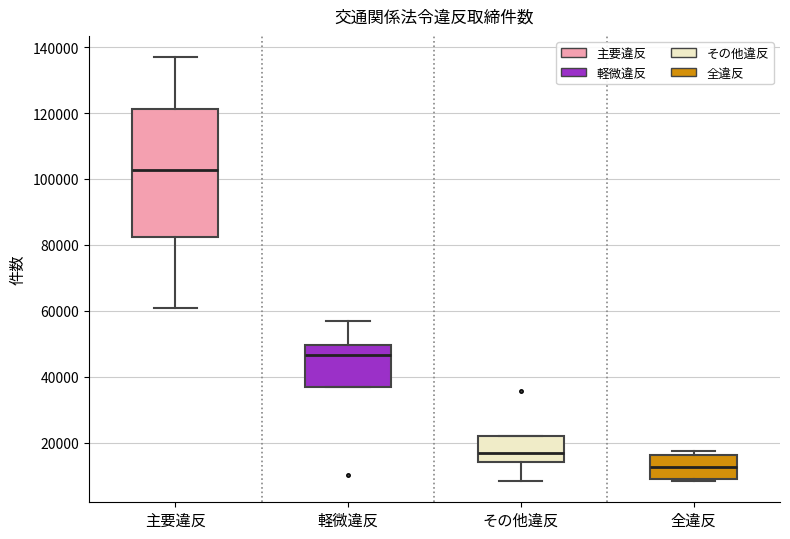

Reading left to right, transcribe this box plot: for each box, give where its median line is, the range the box spans, and where its two whiskers end, as read against the y-axis. The values are not printed on the chart, so give them approximately, as read against the axis.

主要違反: median 102000, box 82000 to 122000, whiskers 60000 to 136000
軽微違反: median 46000, box 36000 to 50000, whiskers 36000 to 56000
その他違反: median 16000, box 14000 to 22000, whiskers 8000 to 22000
全違反: median 12000, box 8000 to 16000, whiskers 8000 to 18000